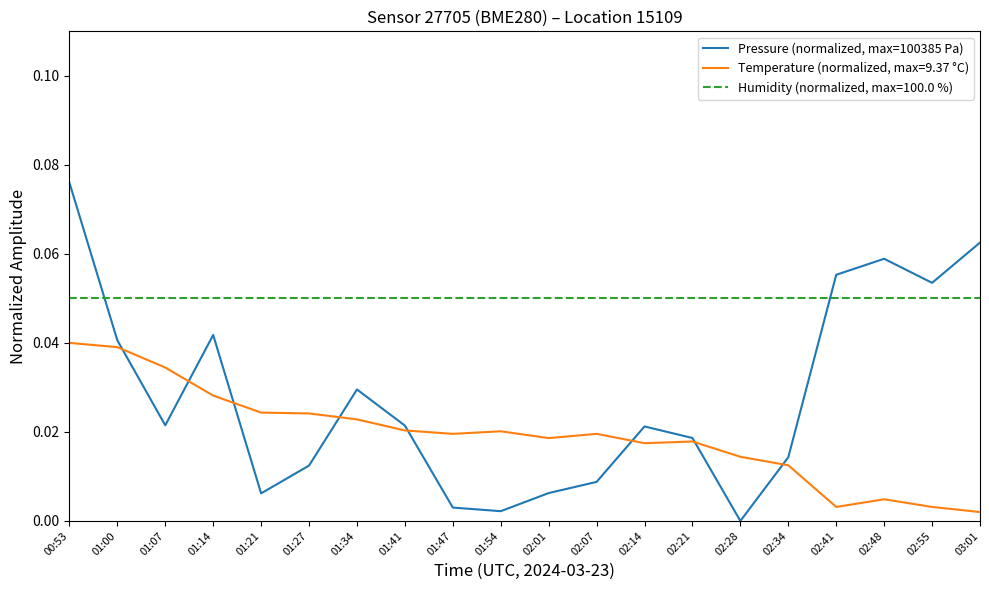

What position from the left is 01:41?

8